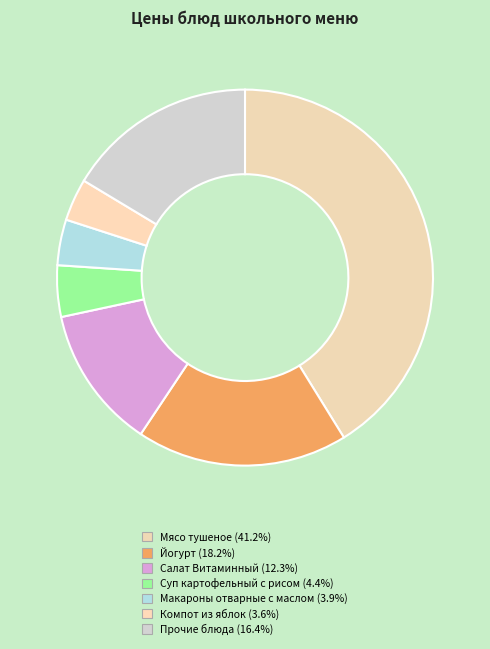

Count the number of slices in the pie.

7